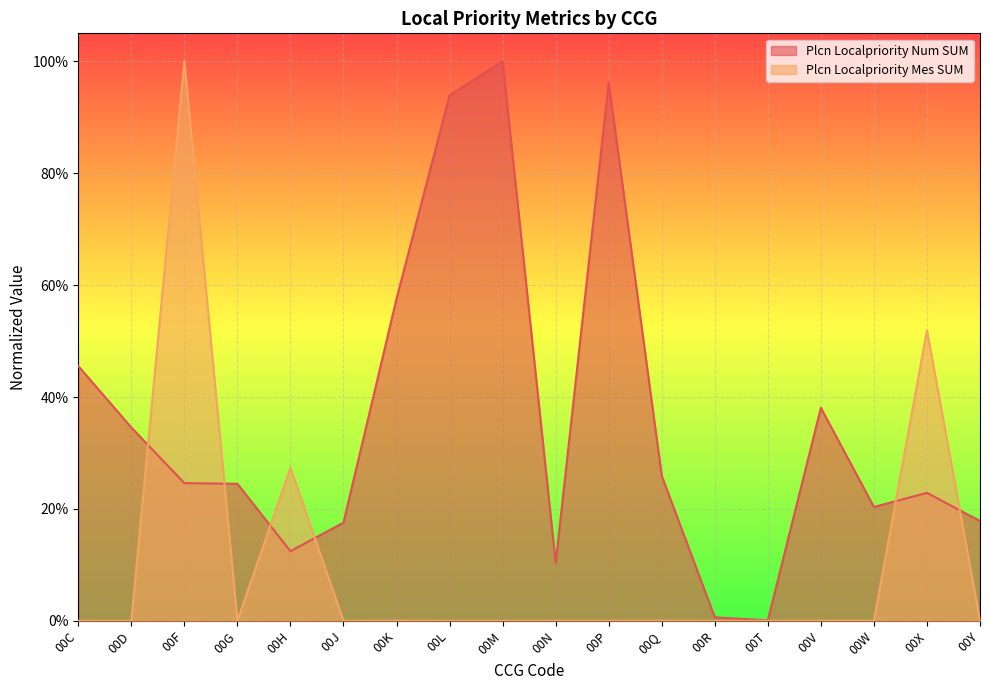

What is the greatest value displayed?

1.0